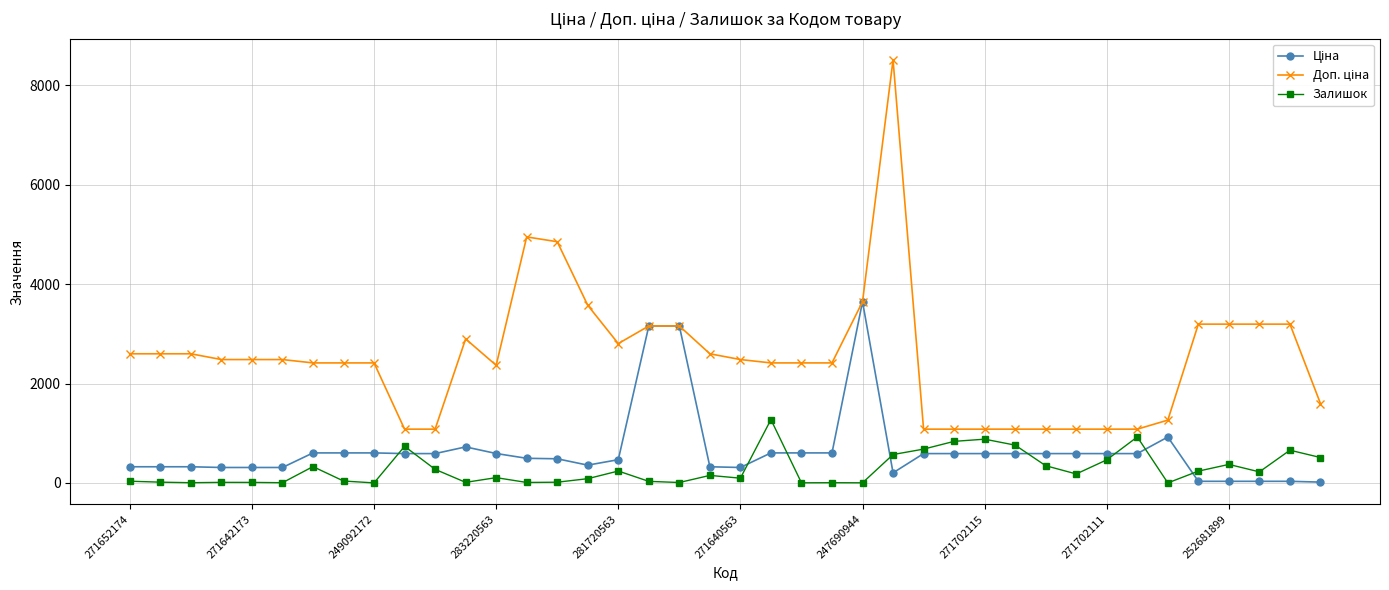

What is the maximum value for Залишок?

1274.0